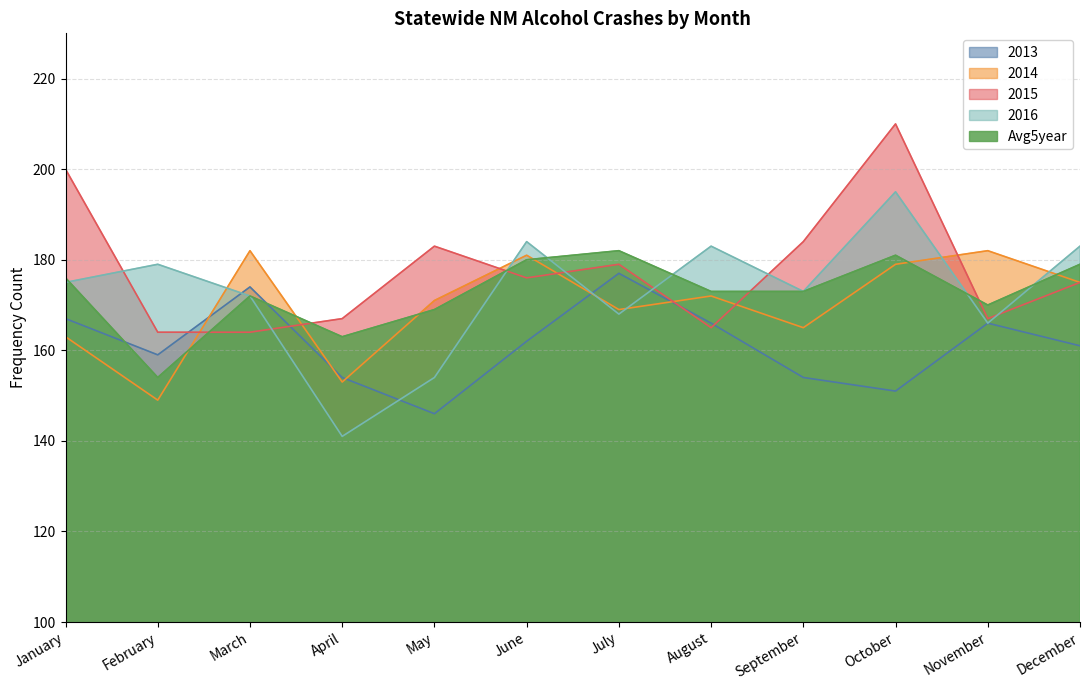

How many lines are shown in the chart?

5